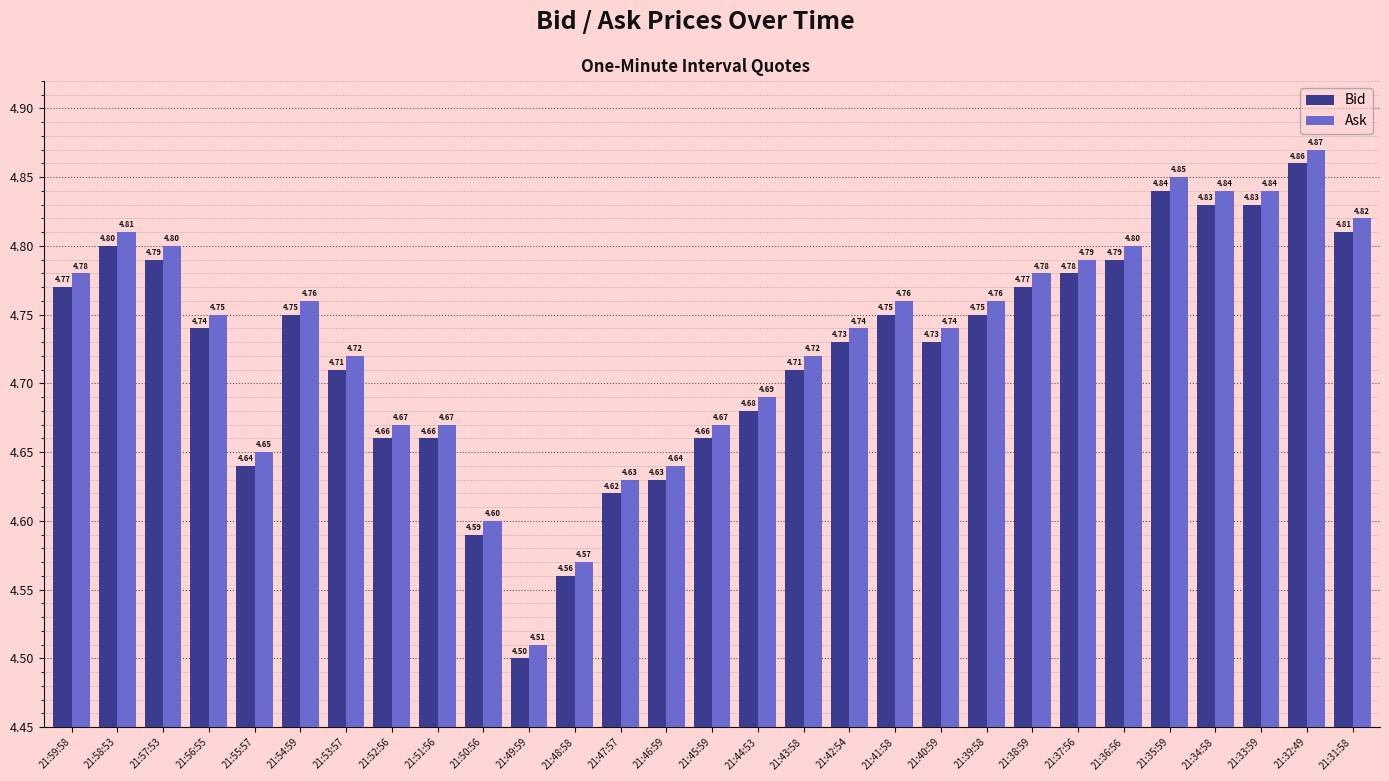

Which label corresponds to the largest value in the chart?

21:32:49